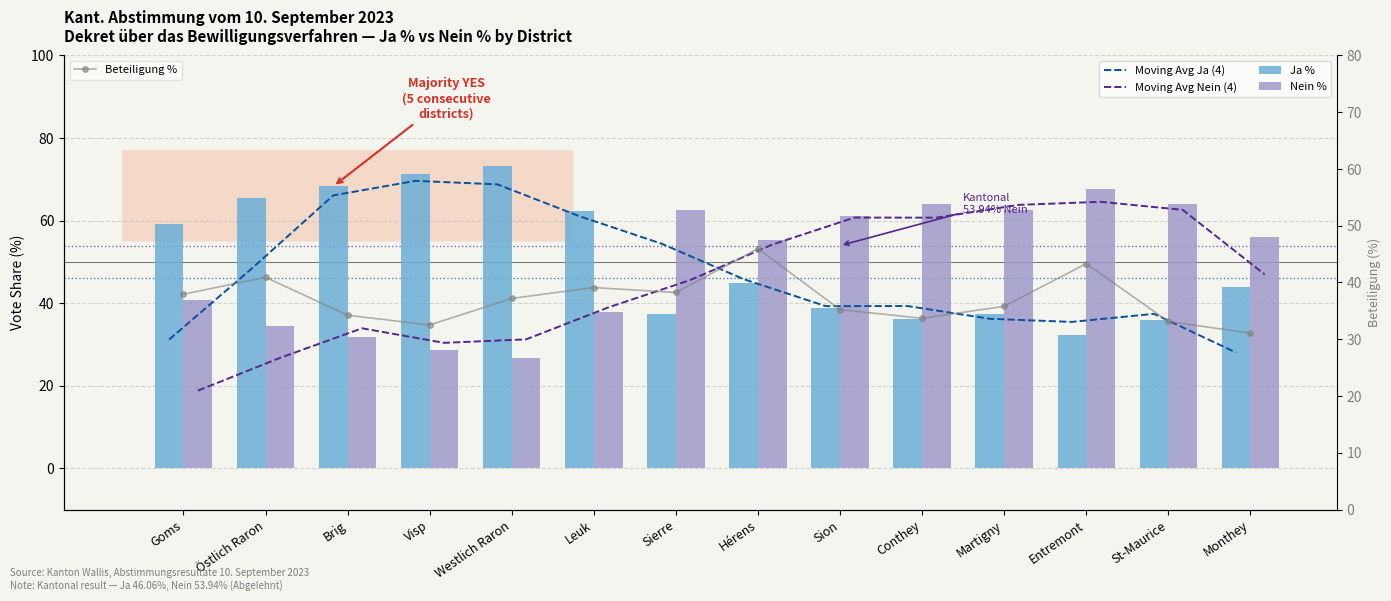

Rank the series at Martigny from lowest to highest value.

Beteiligung %, Moving Avg Ja (4), Ja %, Nein %, Moving Avg Nein (4)